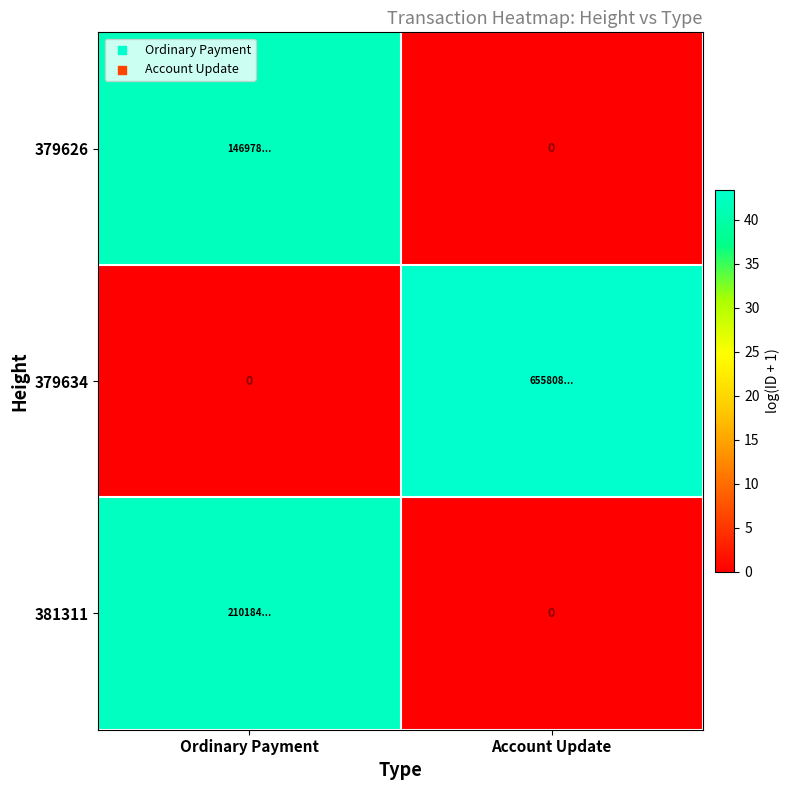

List the series in order of their peak value, lowest first.

379626, 381311, 379634